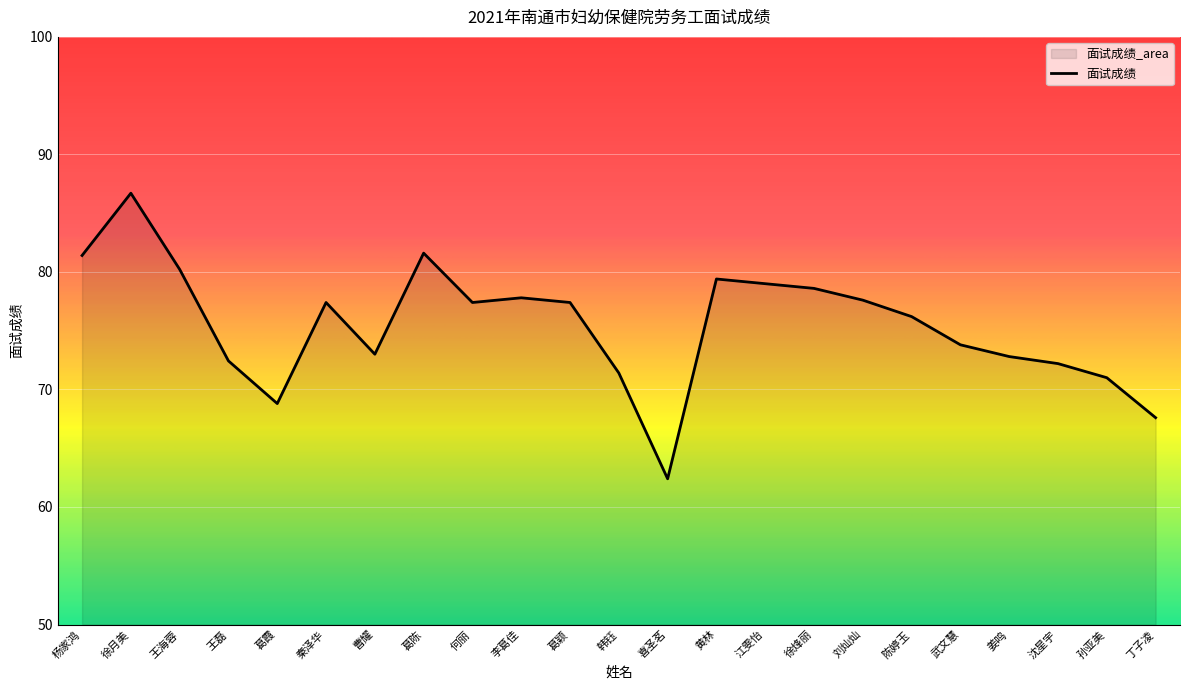

What is the change in value from 喜圣茗 to 陈婷玉?

+13.8